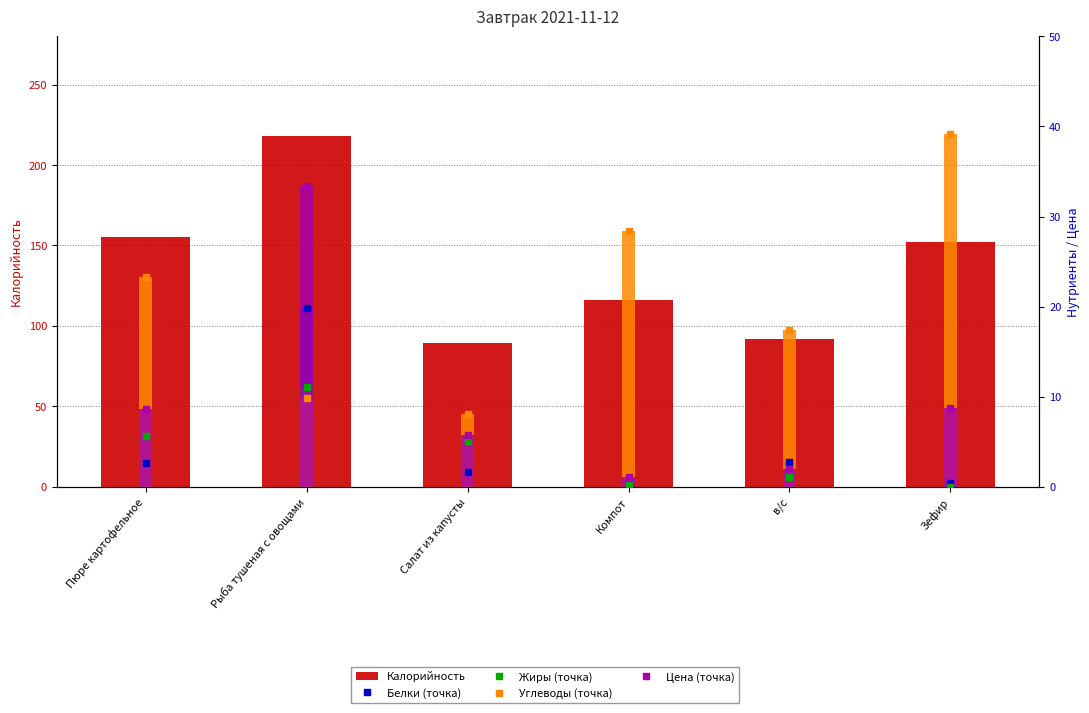

Which has a higher value, Компот or Пюре картофельное?

Пюре картофельное